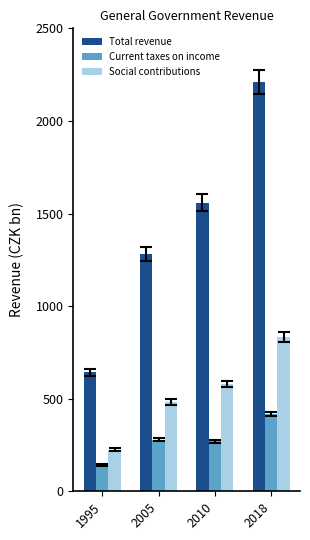

What is the value of the Current taxes on income bar at the 3rd from the left?

269.1